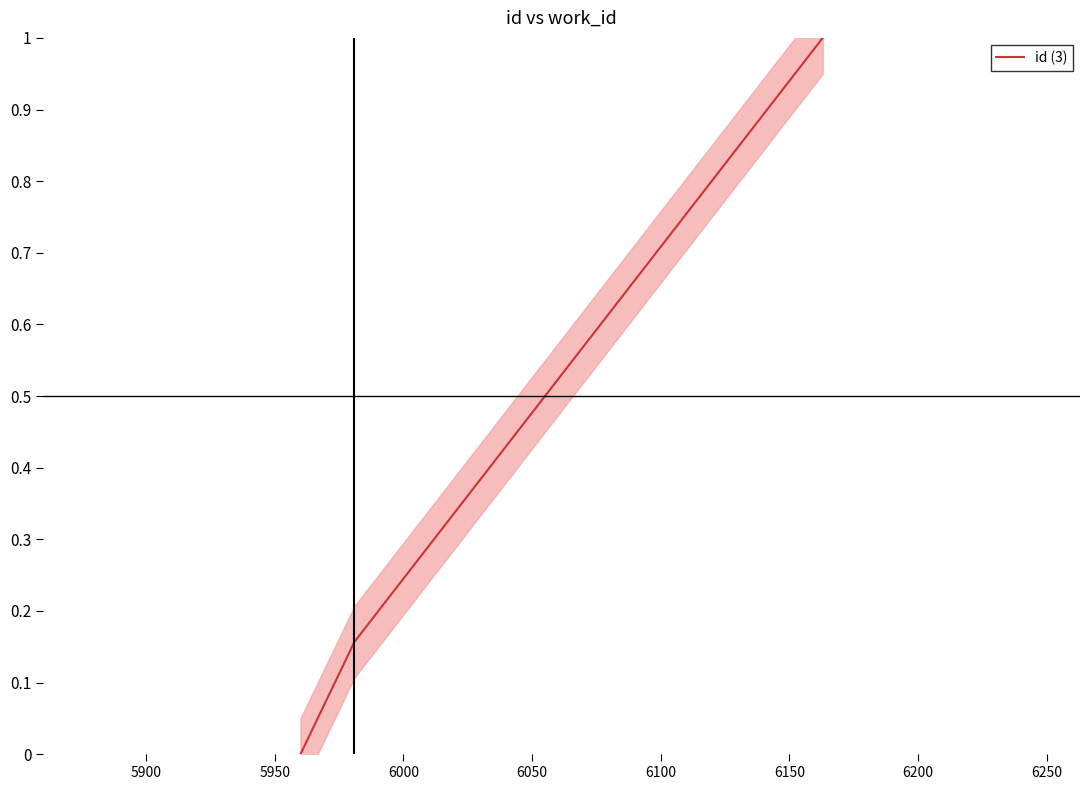

Reading left to right, transcribe all the data shown in this chart.

0.0	0.2	1.0